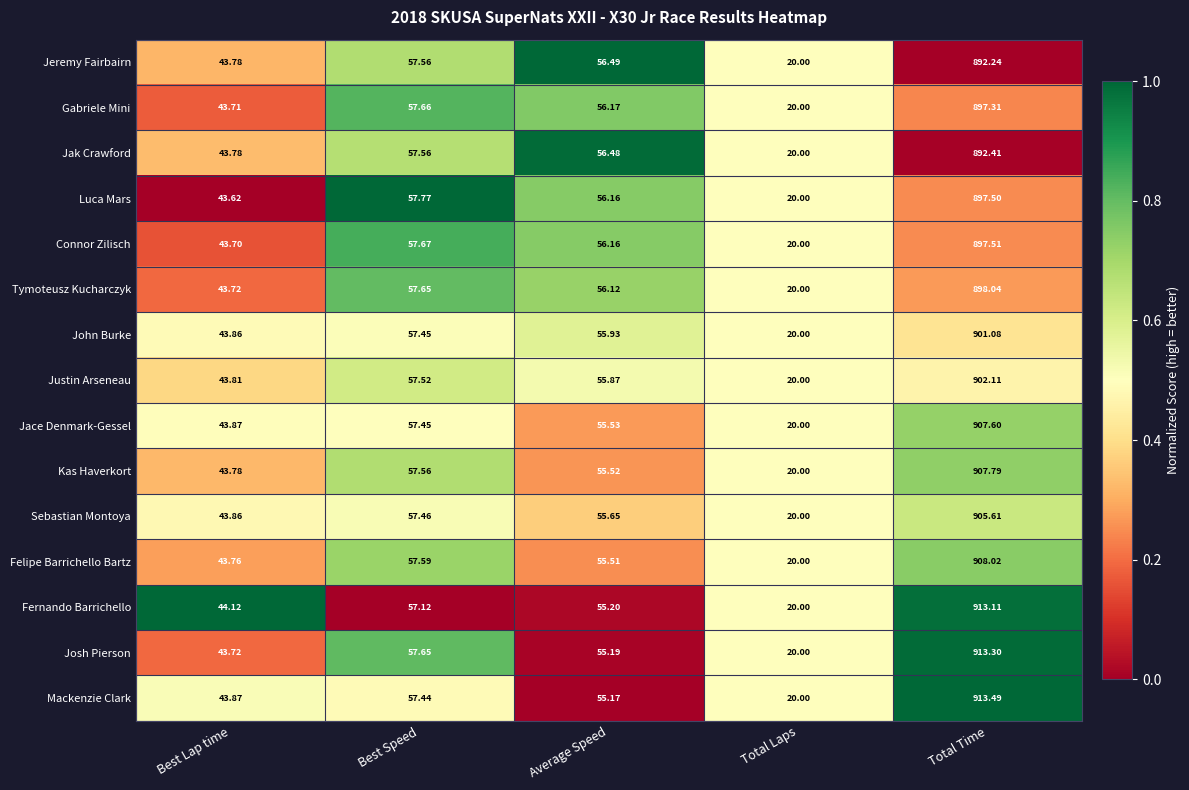

Where is Sebastian Montoya nearest to the value 462?

Best Speed